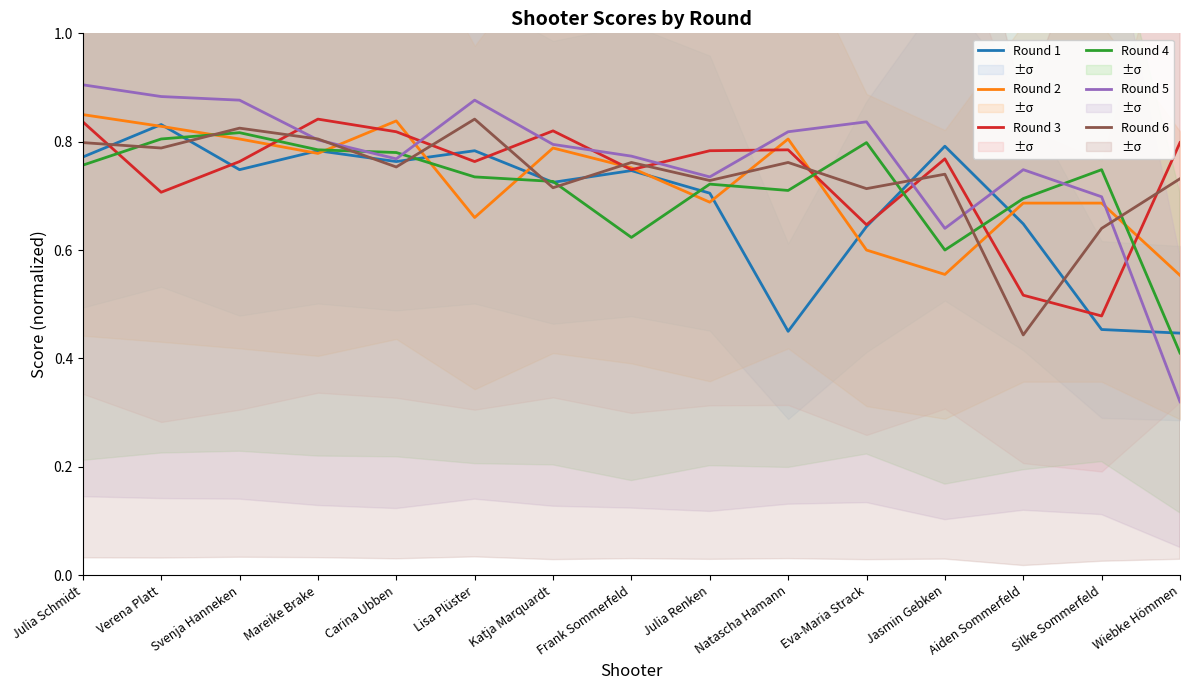

What is the maximum value for Round 1?

0.8